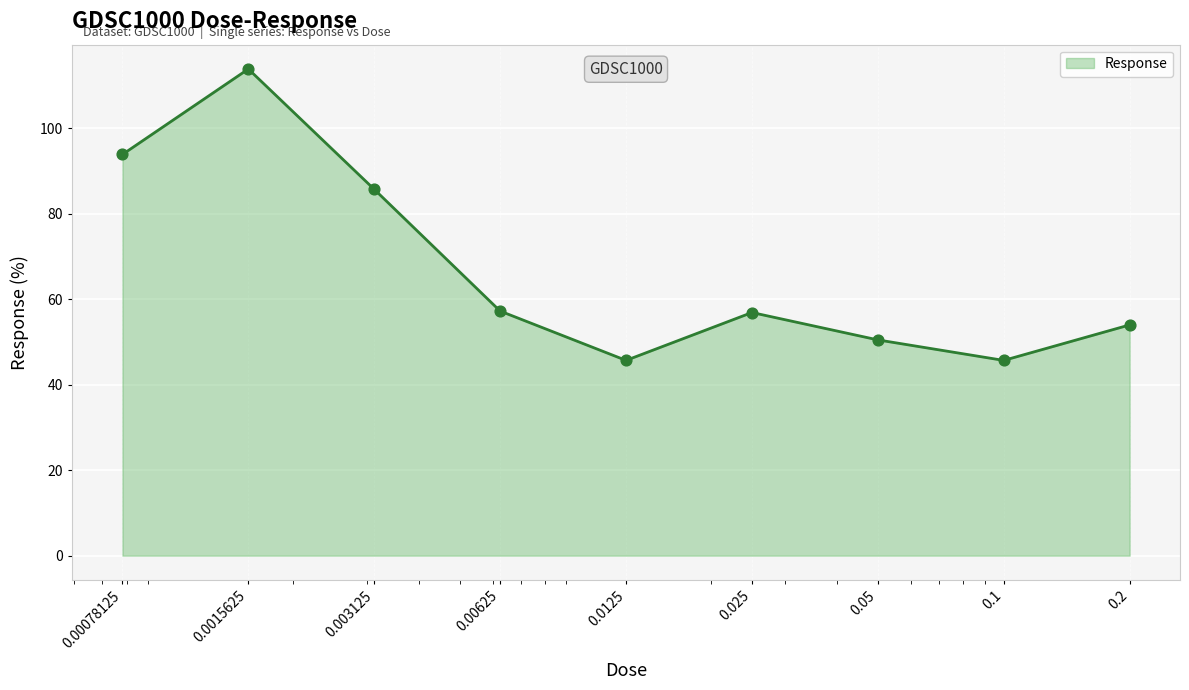

What is the difference between the maximum and minimum values?

68.1